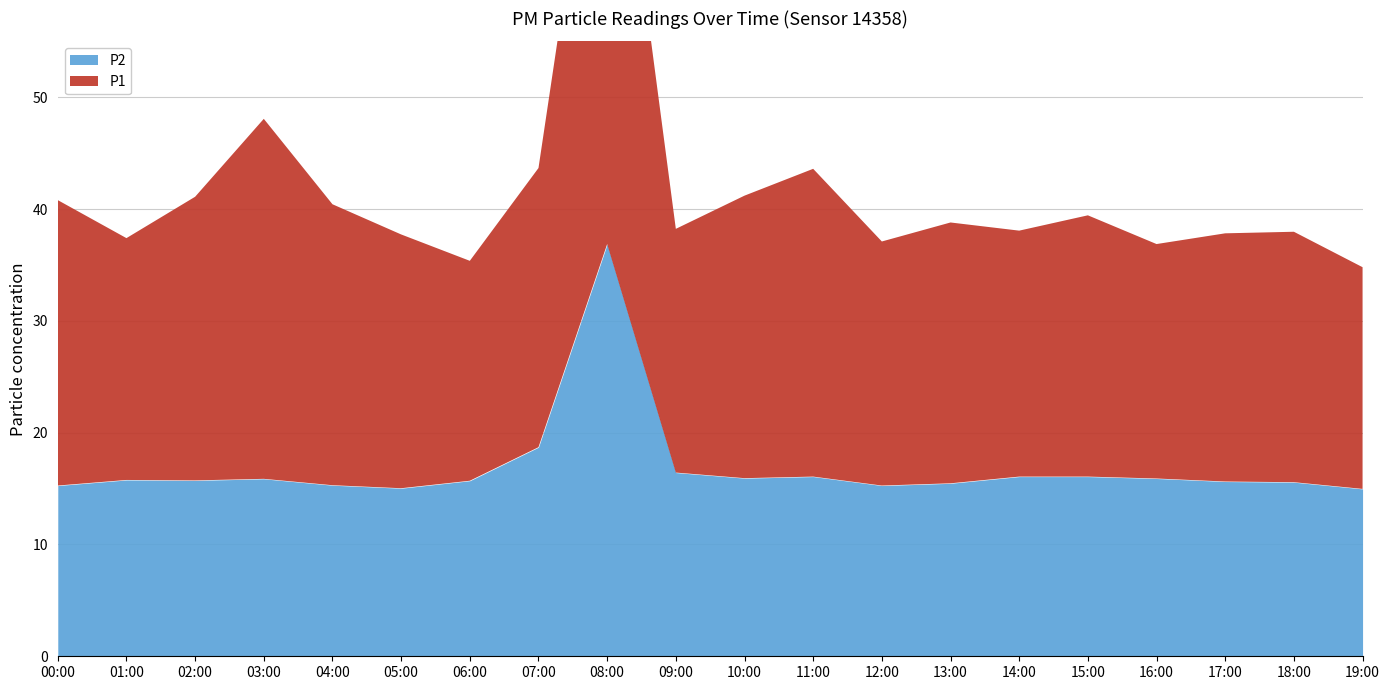

At 17:00, list the series in order from smallest to largest.

P2, P1